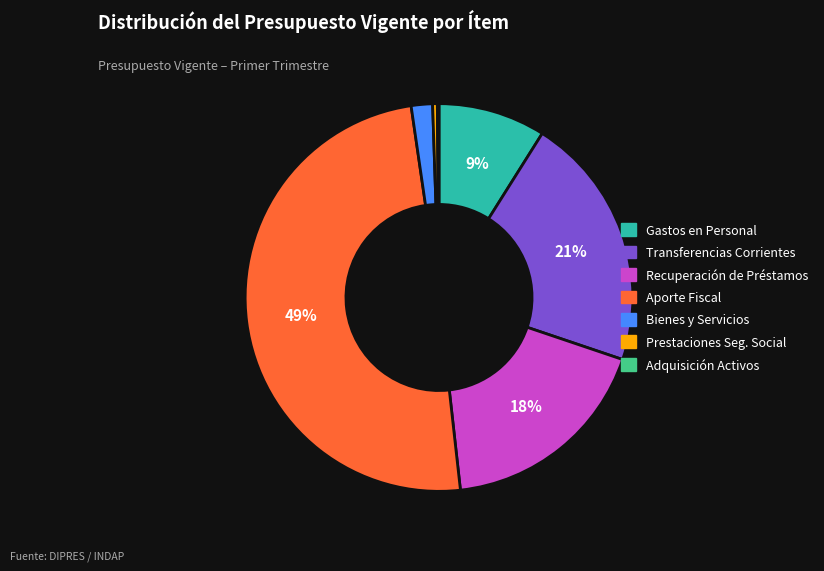

To the nearest percent, what is the combined percentage of Recuperación de Préstamos and Bienes y Servicios?

20%